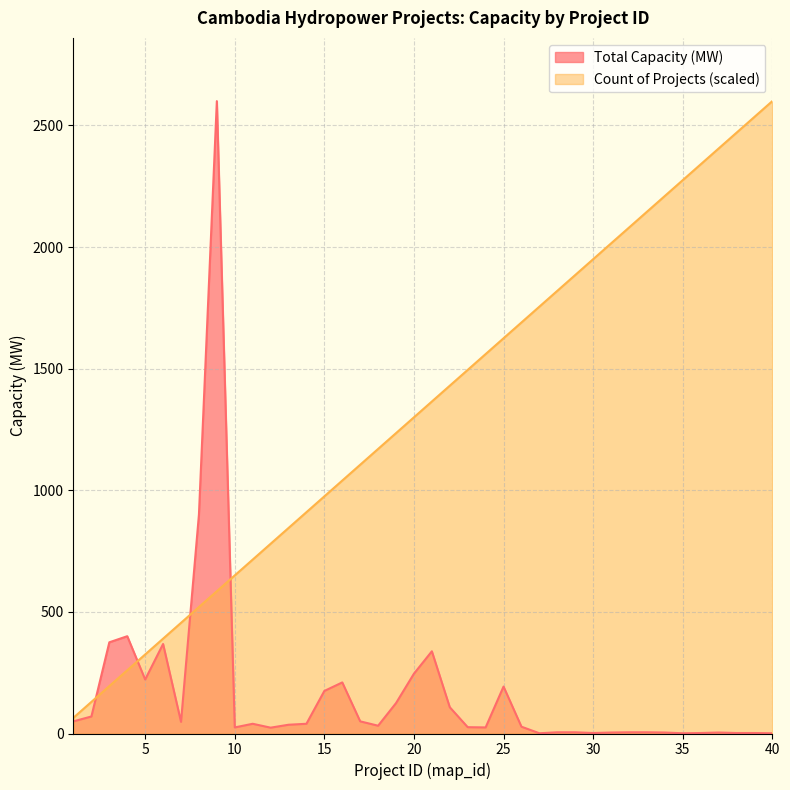

Which has a higher value, 32 or 40?

32